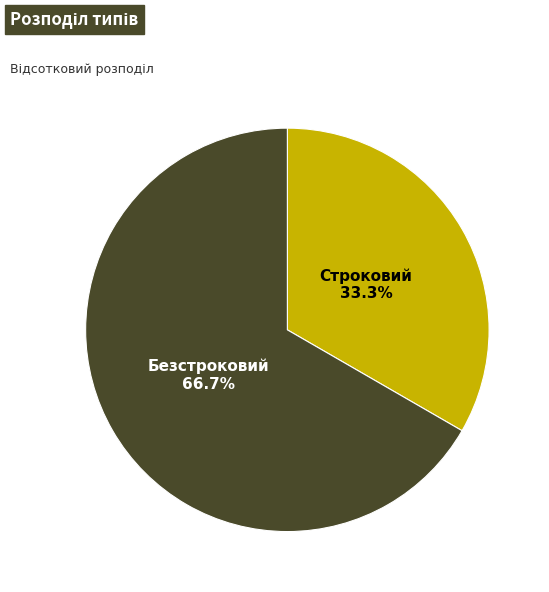

Count the number of slices in the pie.

2